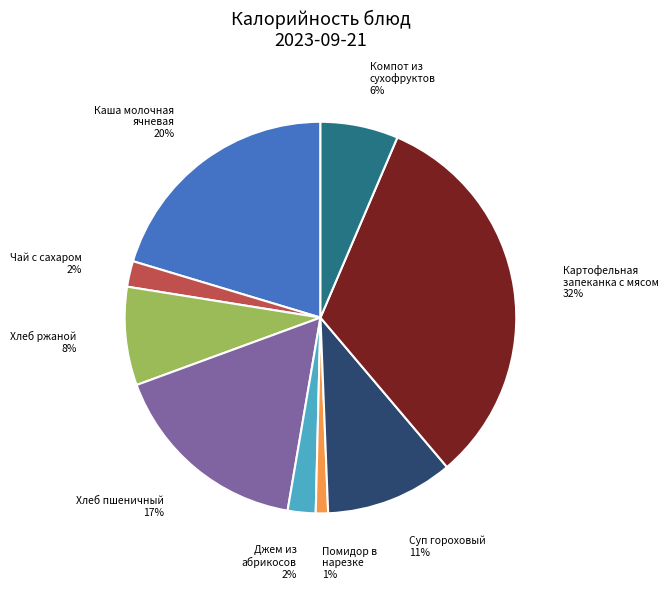

To the nearest percent, what is the average slice percentage?

11%